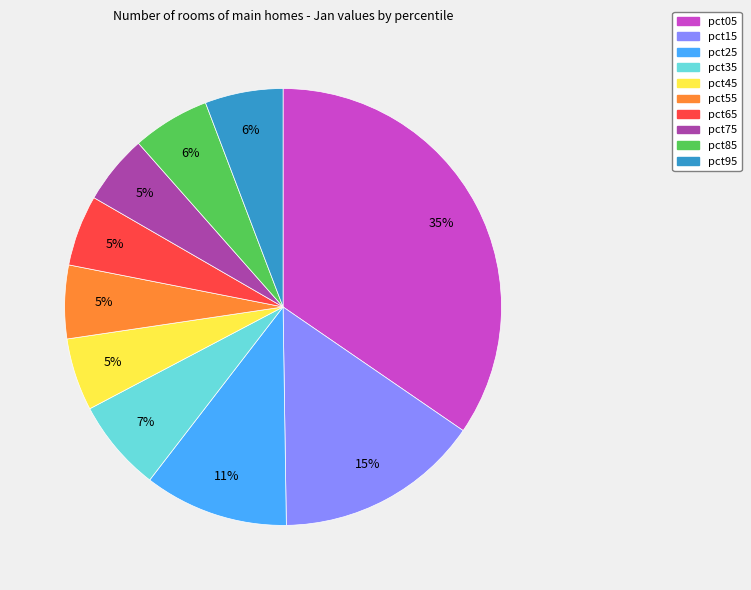

Do pct05 and pct75 together represent more than half of the pie?

No